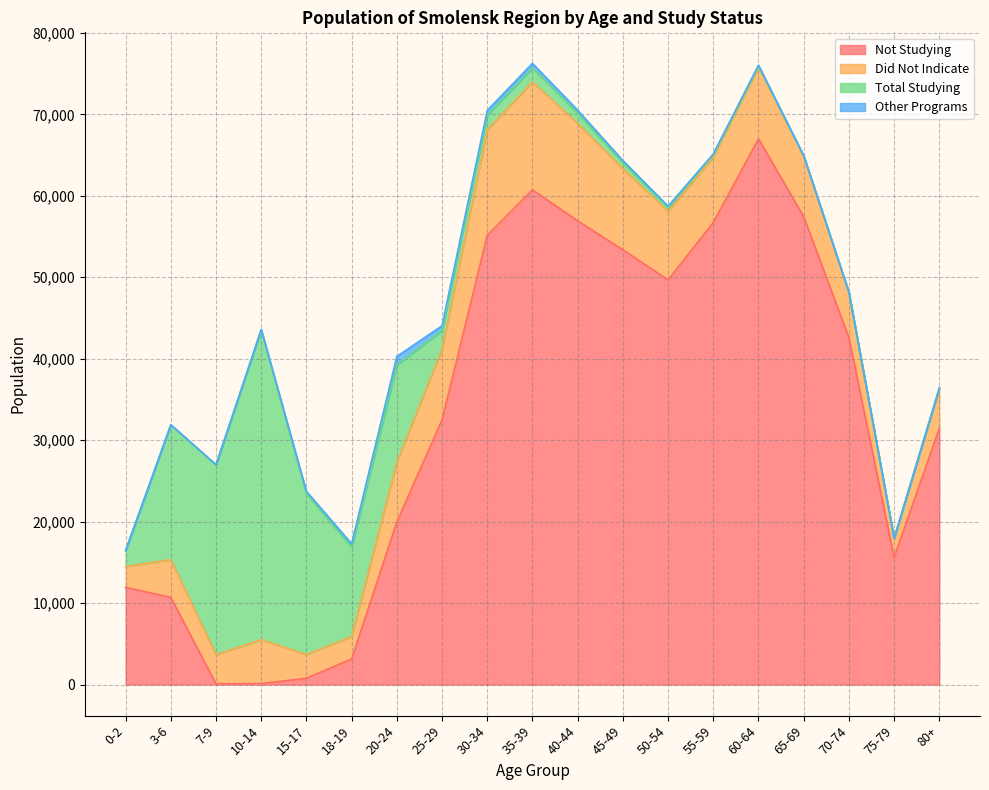

Does the chart display data point markers on the line(s)?

No